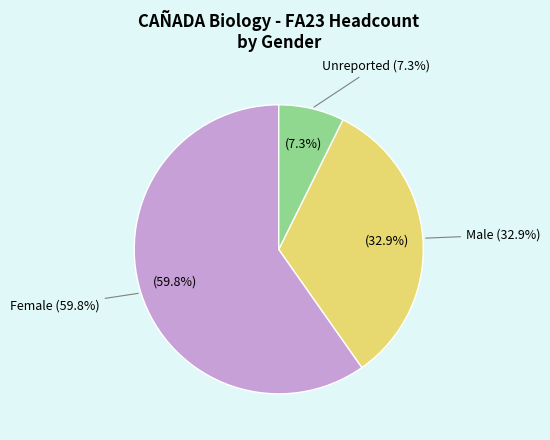

Does Asian account for over 50% of the chart?

No